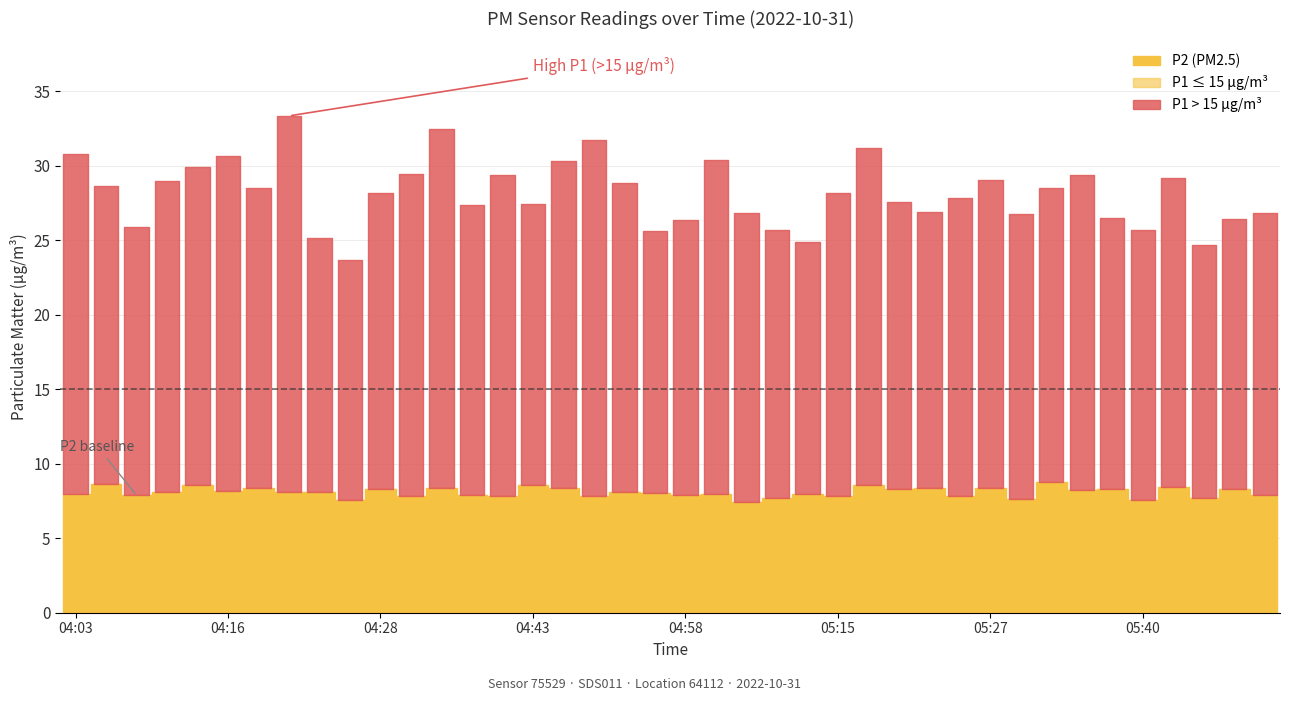

What is the sum of the P1 values at 05:35 and 05:32?

40.9